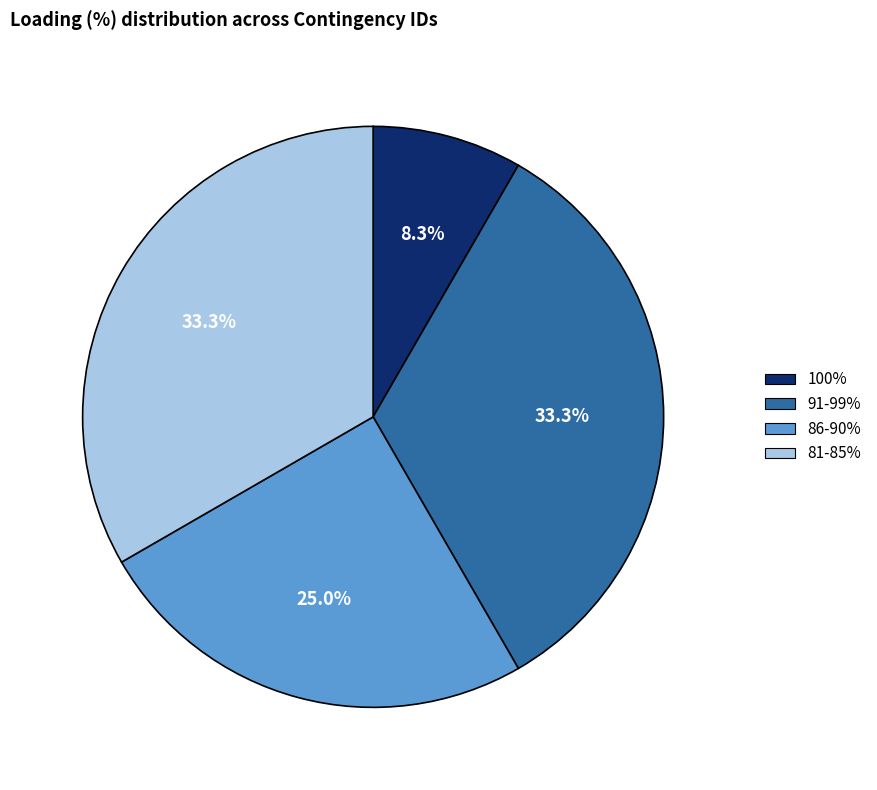

Is there any slice that represents more than half of the pie?

No